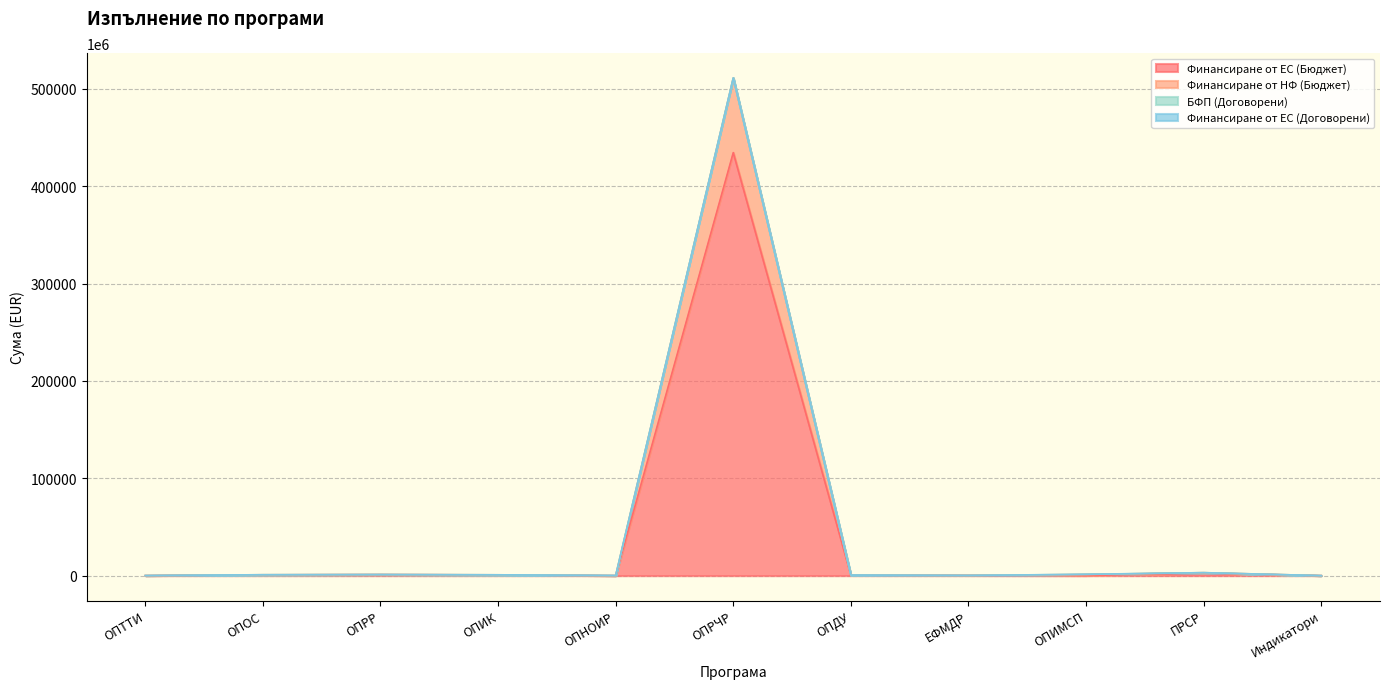

What is the difference between the Финансиране от НФ (Бюджет) values at ПРСР and ОПОС?

2127543777.3